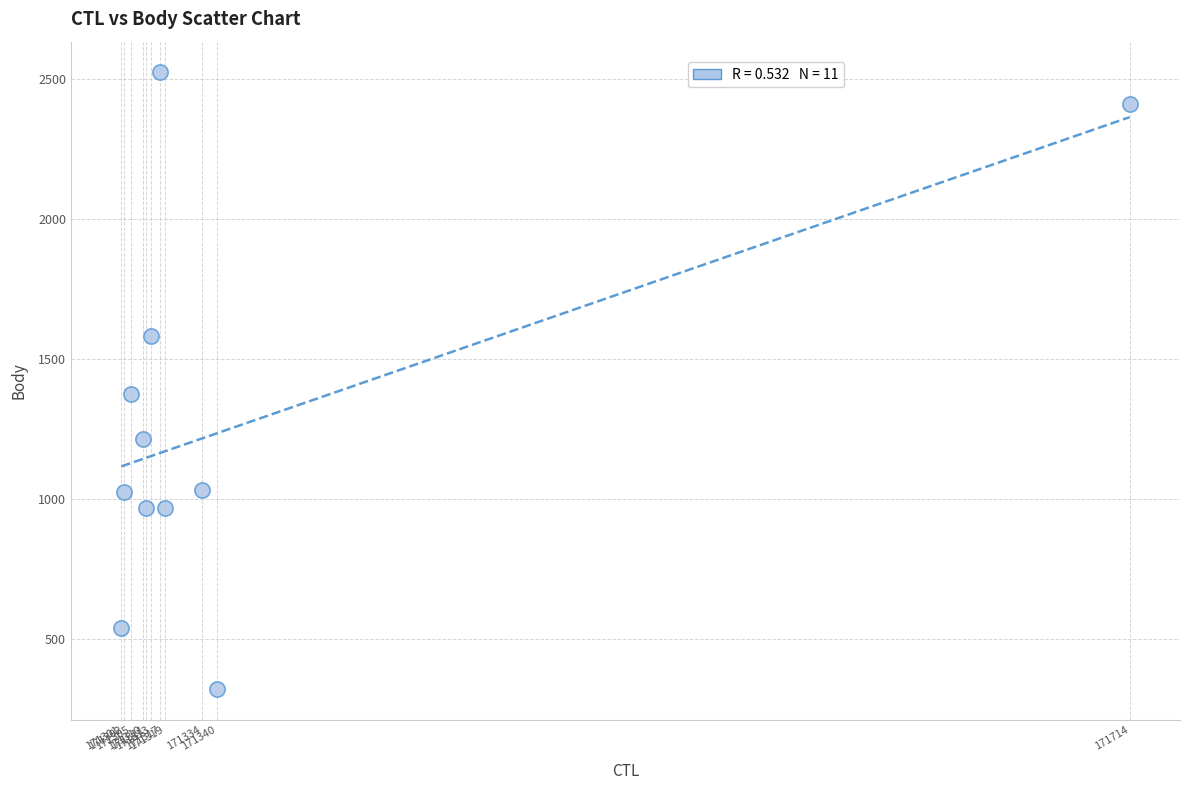

What Y value in the scatter plot is closest to 1422?

1376